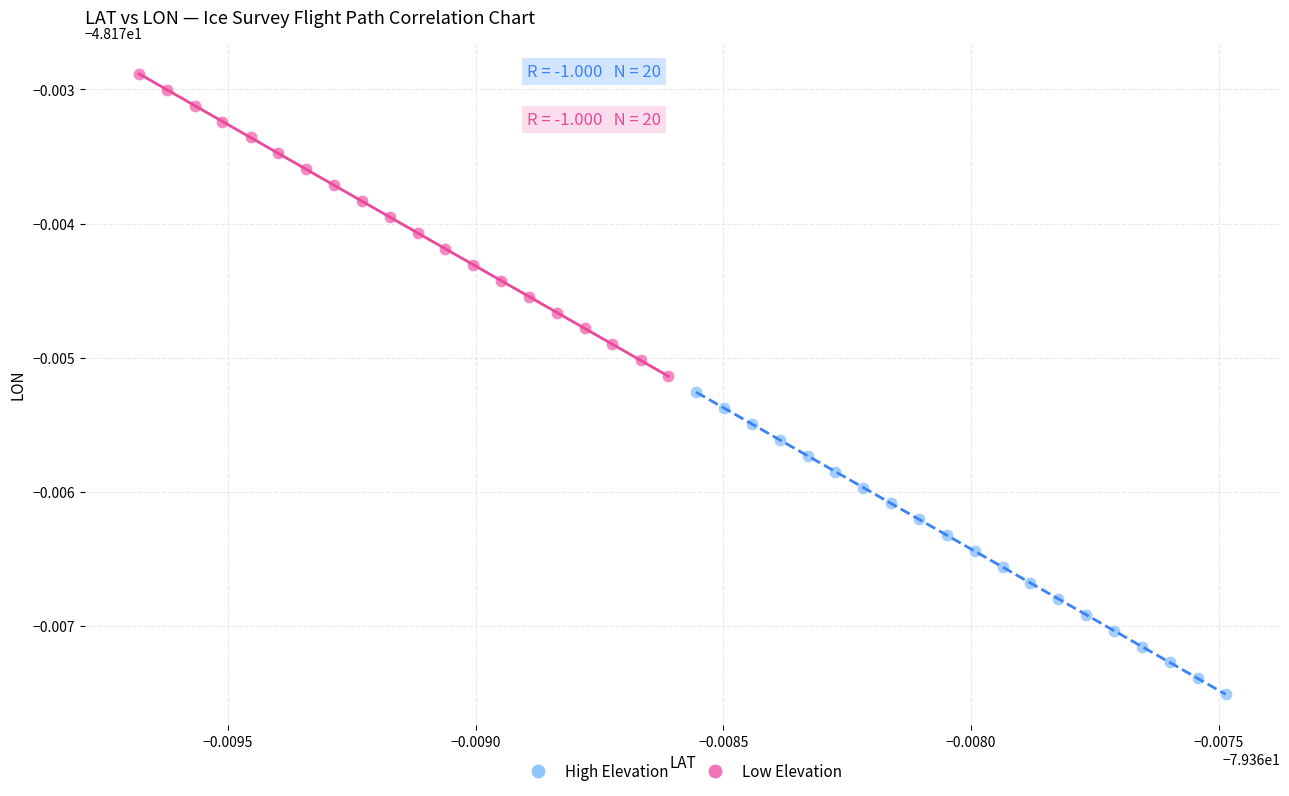

Which series contains the lowest Y value?

High Elevation